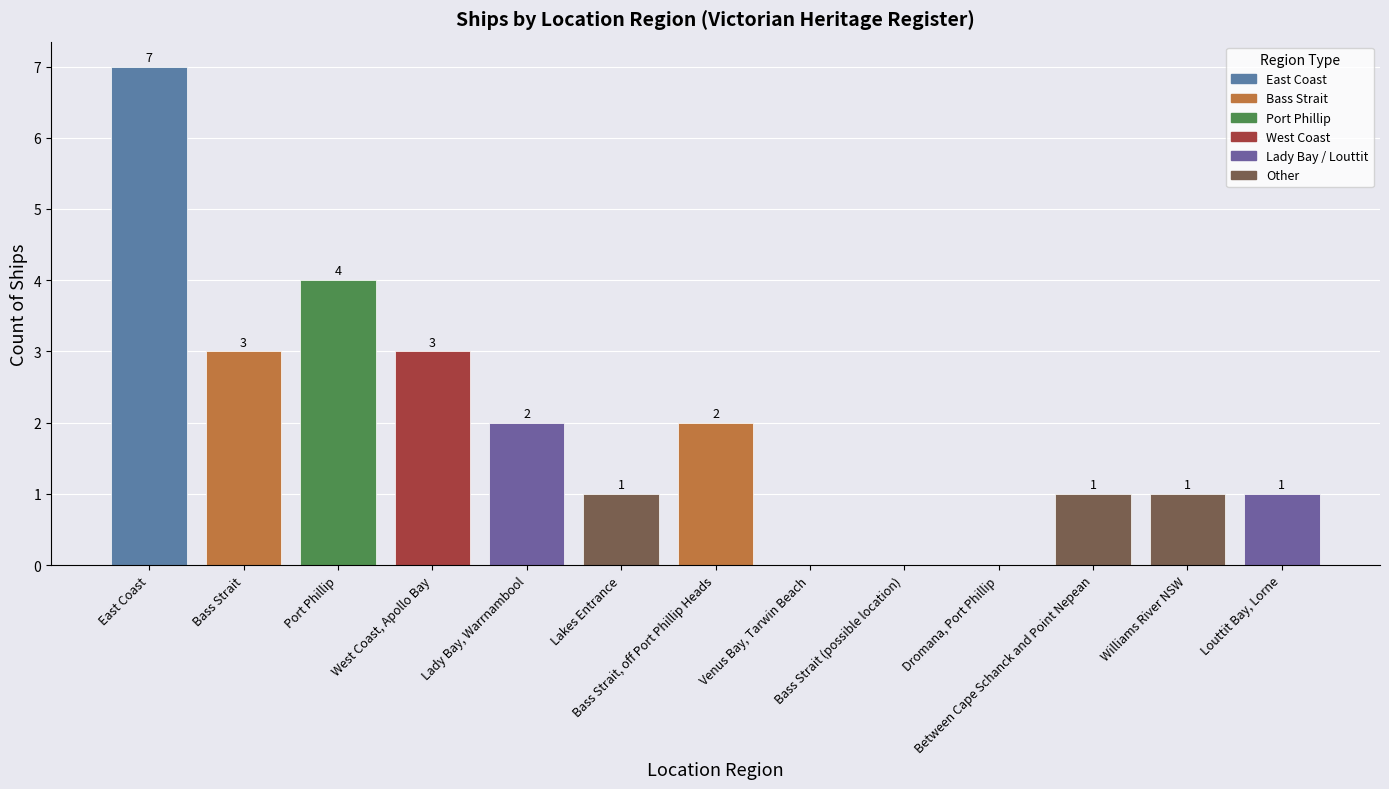

Reading left to right, list all the values displayed in this chart.

East Coast=7	Bass Strait=3	Port Phillip=4	West Coast, Apollo Bay=3	Lady Bay, Warrnambool=2	Lakes Entrance=1	Bass Strait, off Port Phillip Heads=2	Venus Bay, Tarwin Beach=0	Bass Strait (possible location)=0	Dromana, Port Phillip=0	Between Cape Schanck and Point Nepean=1	Williams River NSW=1	Louttit Bay, Lorne=1